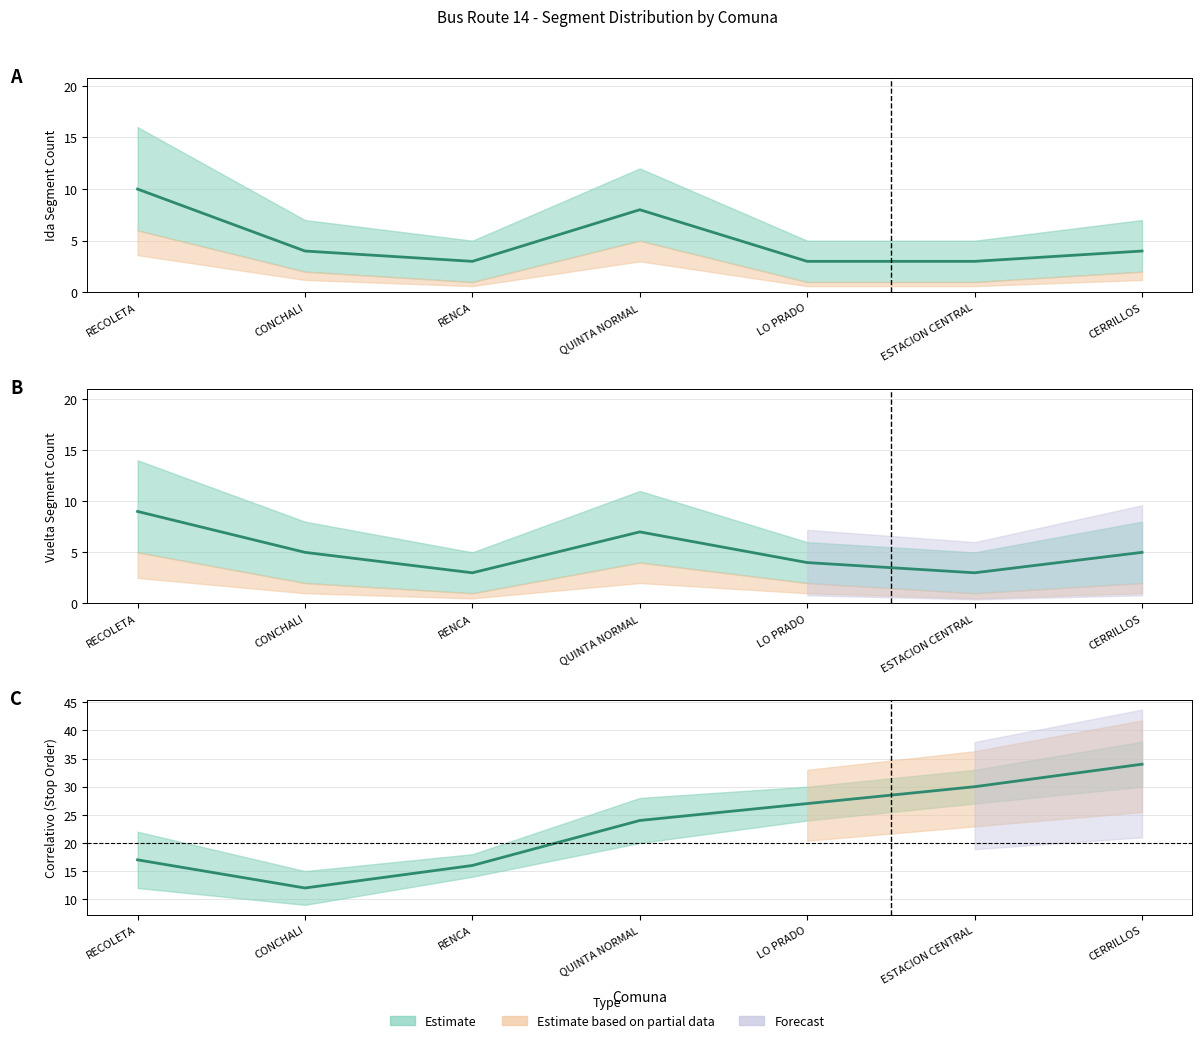

Reading left to right, transcribe all the data shown in this chart.

Ida - Habitual: 10	4	3	8	3	3	4
Vuelta - Habitual: 9	5	3	7	4	3	5
Correlativo - Habitual: 17	12	16	24	27	30	34